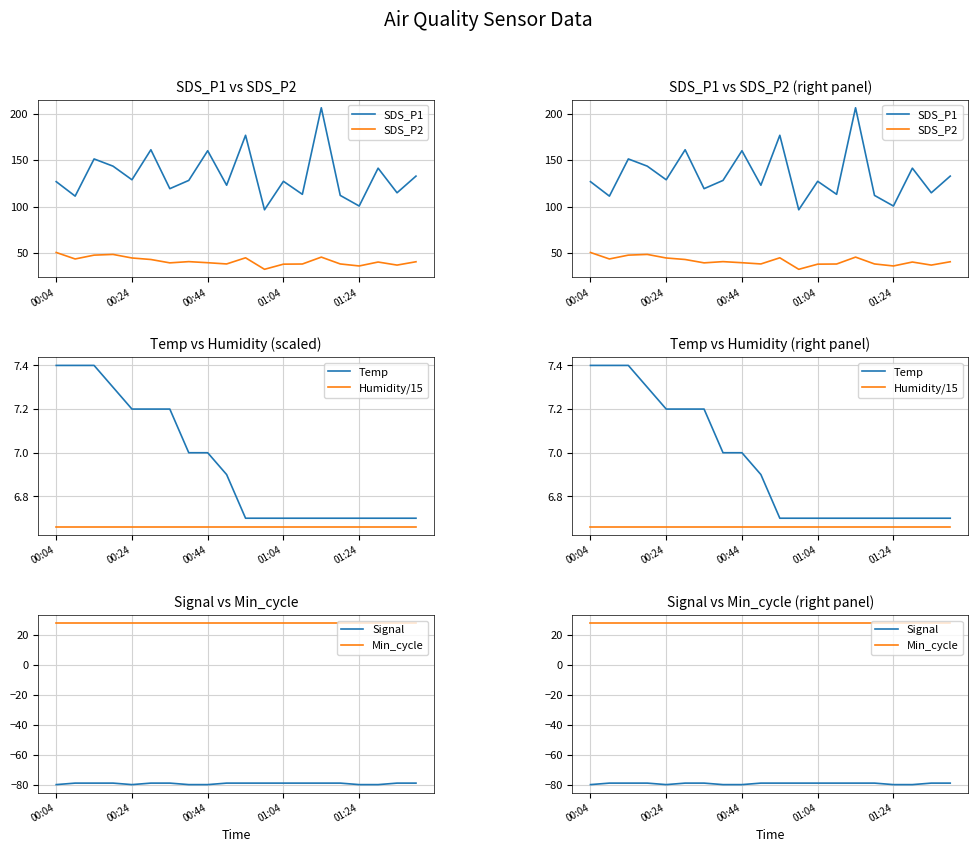

The value of Humidity/15 at 15 is 6.7. True or false?

True